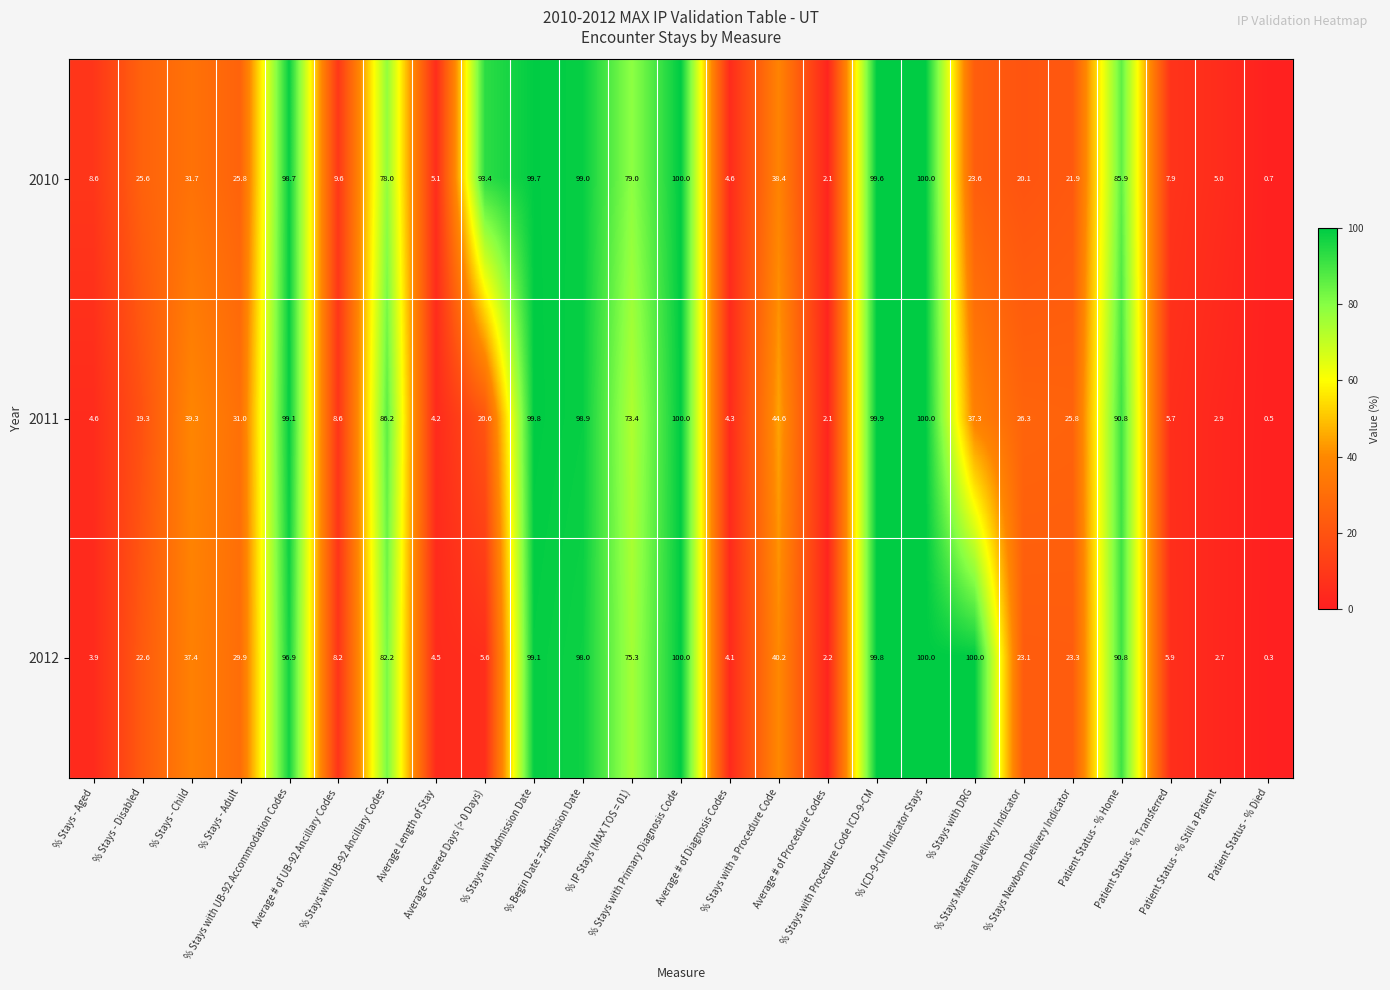

Which series has the widest spread of values?

2012